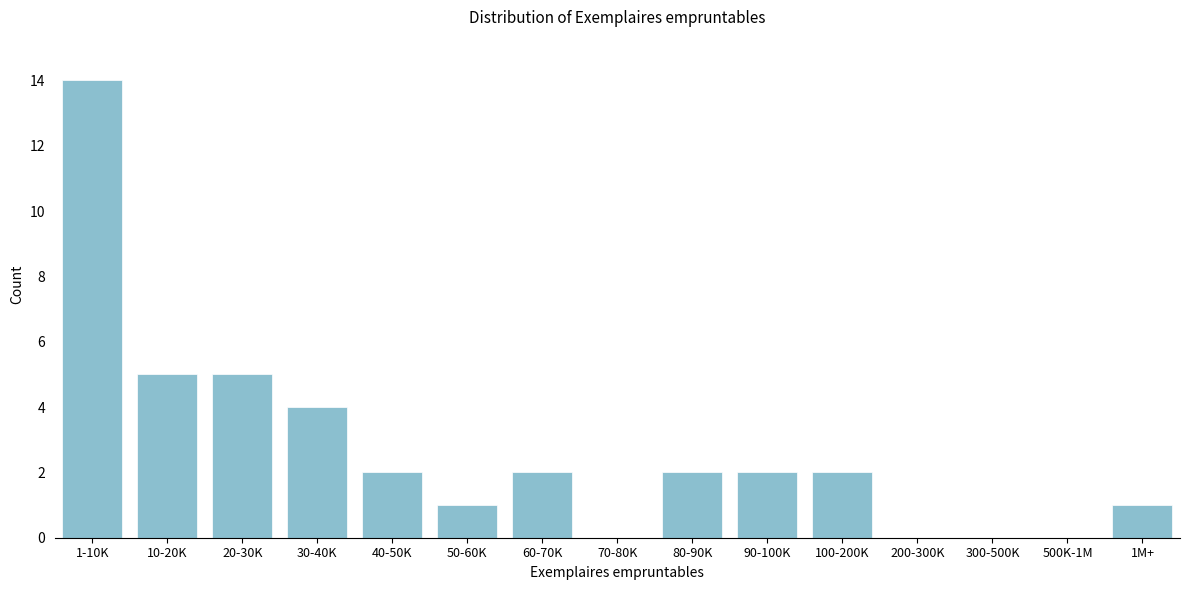

Reading left to right, list all the values displayed in this chart.

1-10K=14	10-20K=5	20-30K=5	30-40K=4	40-50K=2	50-60K=1	60-70K=2	70-80K=0	80-90K=2	90-100K=2	100-200K=2	200-300K=0	300-500K=0	500K-1M=0	1M+=1